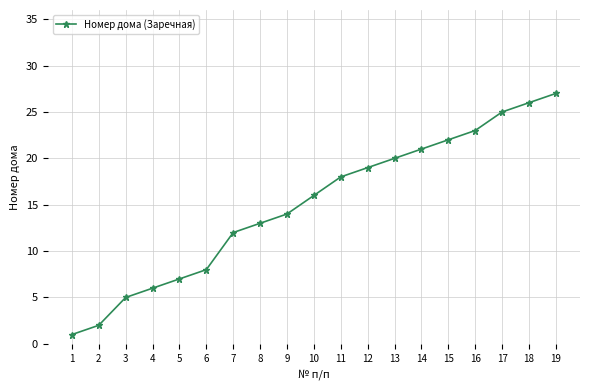

Rank the categories by value from lowest to highest.

1, 2, 3, 4, 5, 6, 7, 8, 9, 10, 11, 12, 13, 14, 15, 16, 17, 18, 19